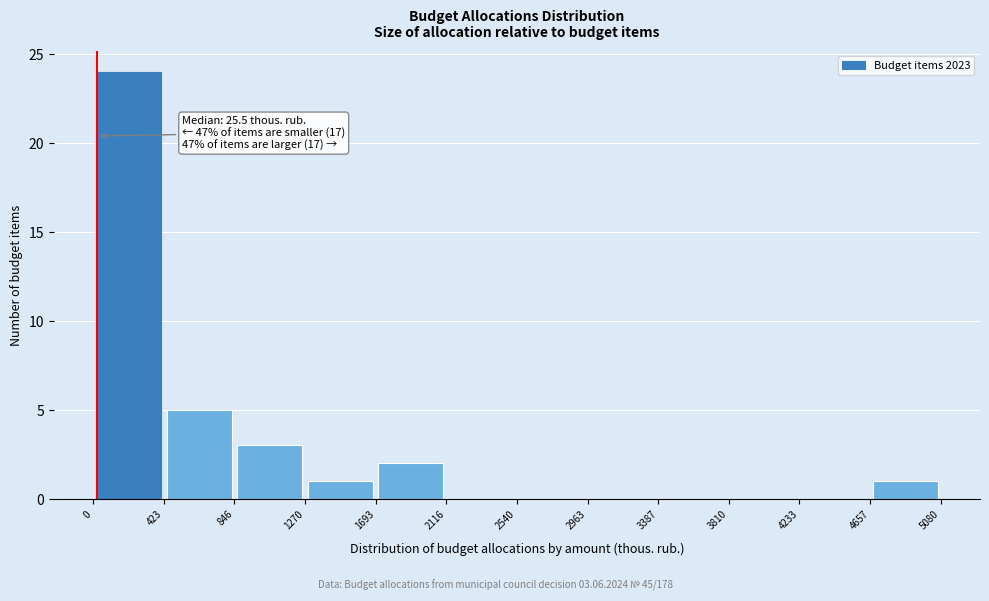

Which range on the x-axis has the tallest bar?

0 to 423